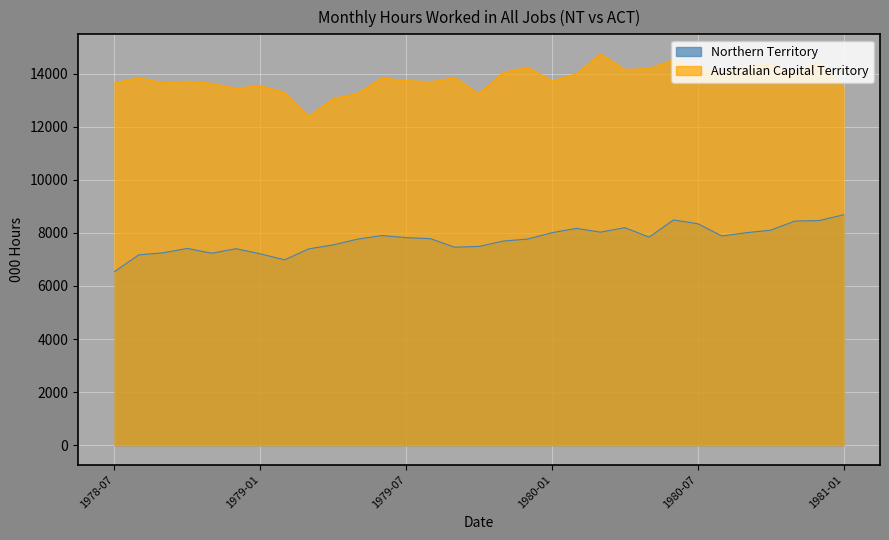

True or false: Australian Capital Territory has more than 1 interior local peaks.

True